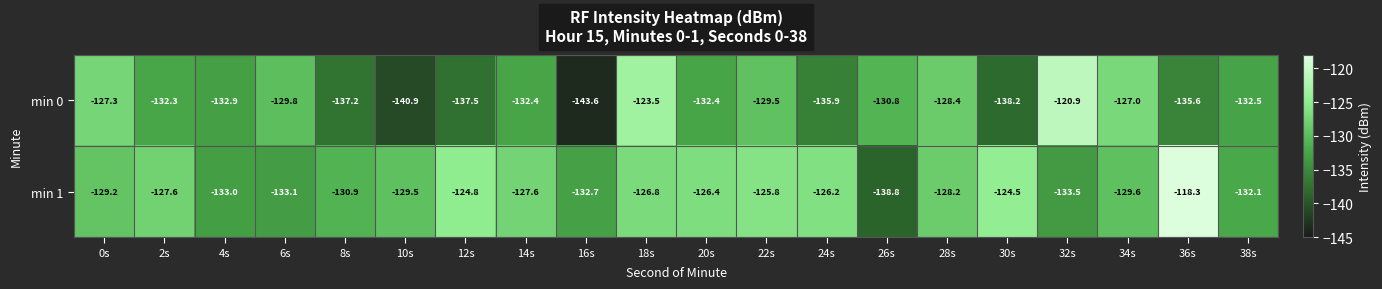

Where does the min 0 series first go above -132?

0s